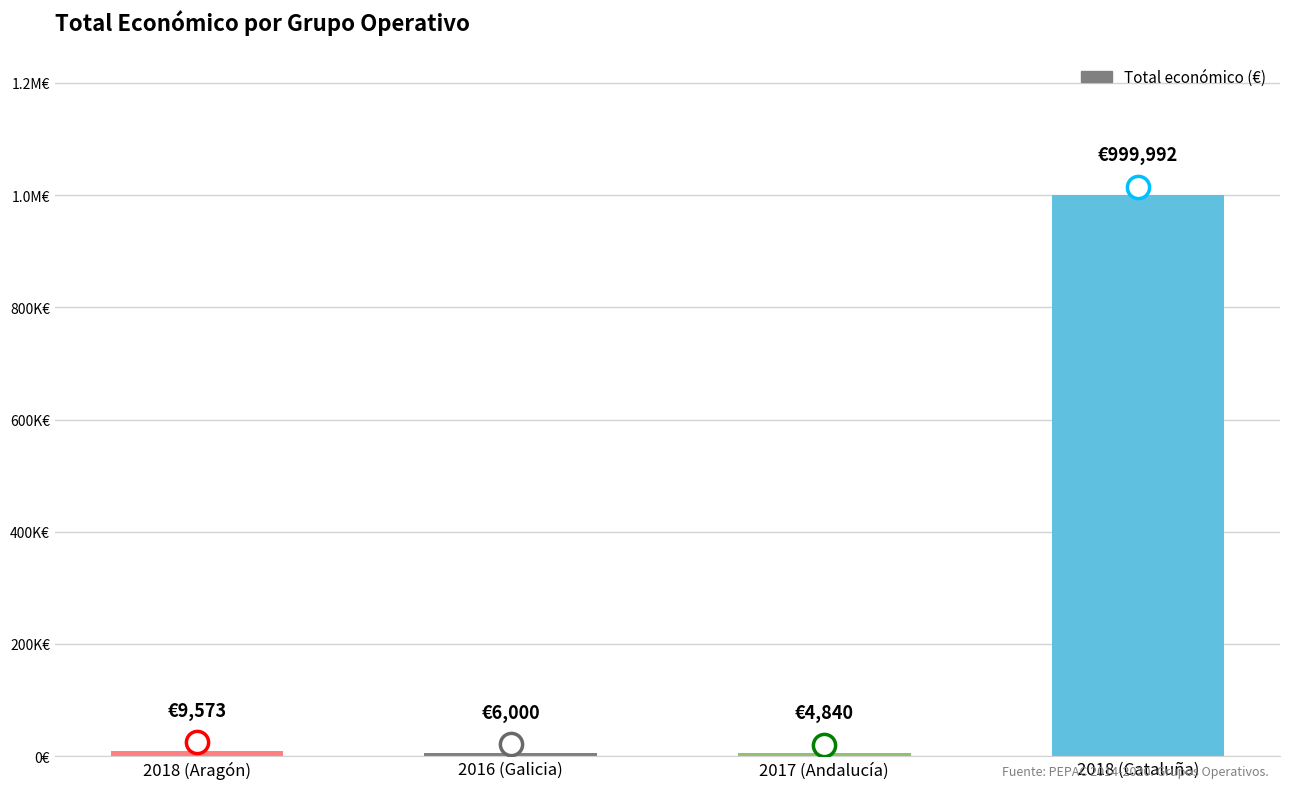

Are the bars horizontal?

No